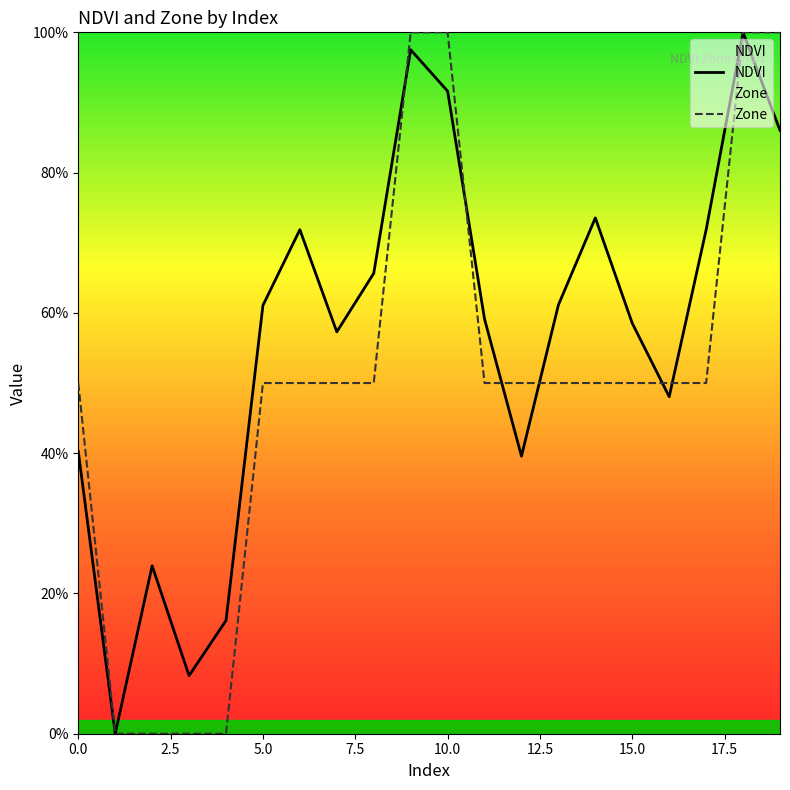

What is the difference between the maximum and minimum values in the NDVI series?

1.0